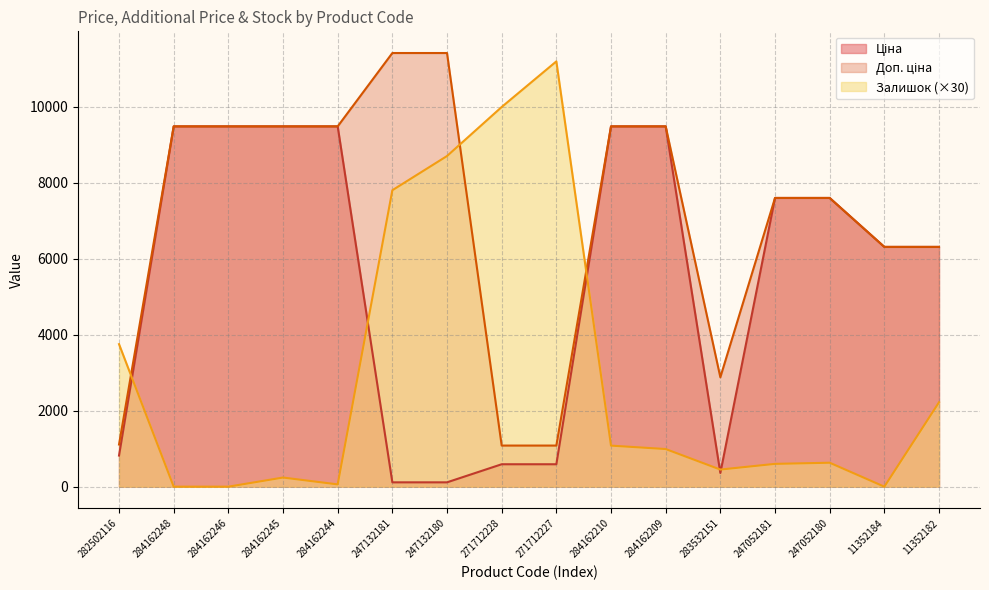

The Залишок series shows 3762.6 at 271712227. True or false?

False